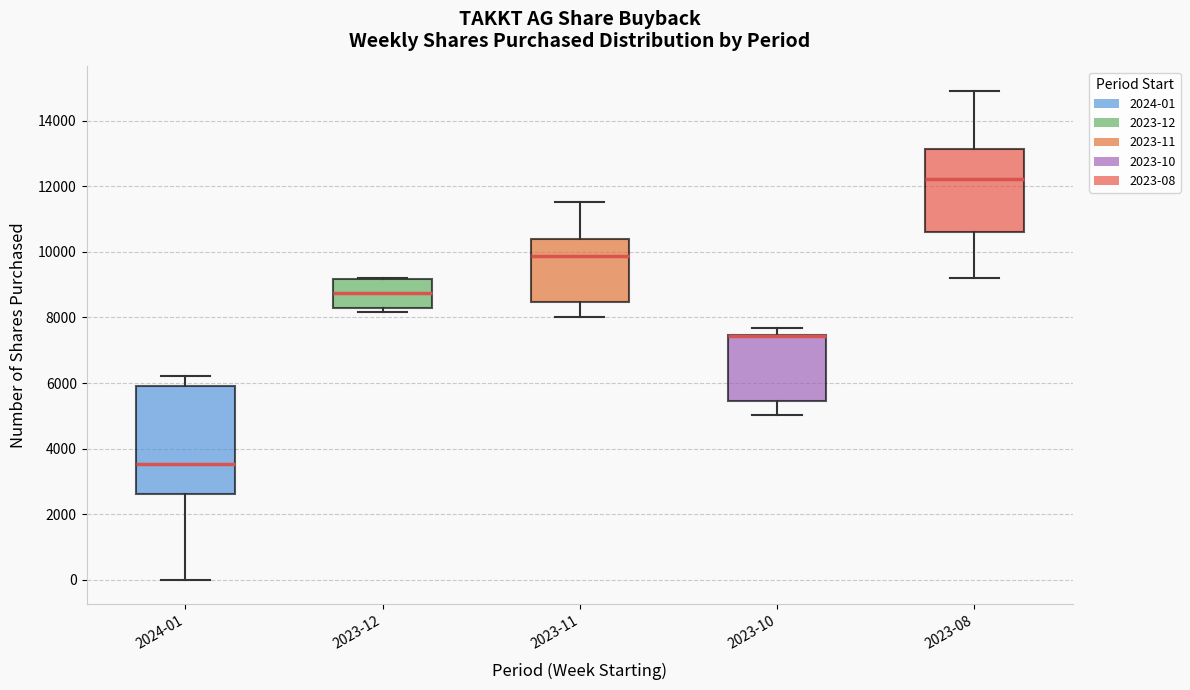

Which box is the tallest, from its lower edge to its upper edge?

2024-01